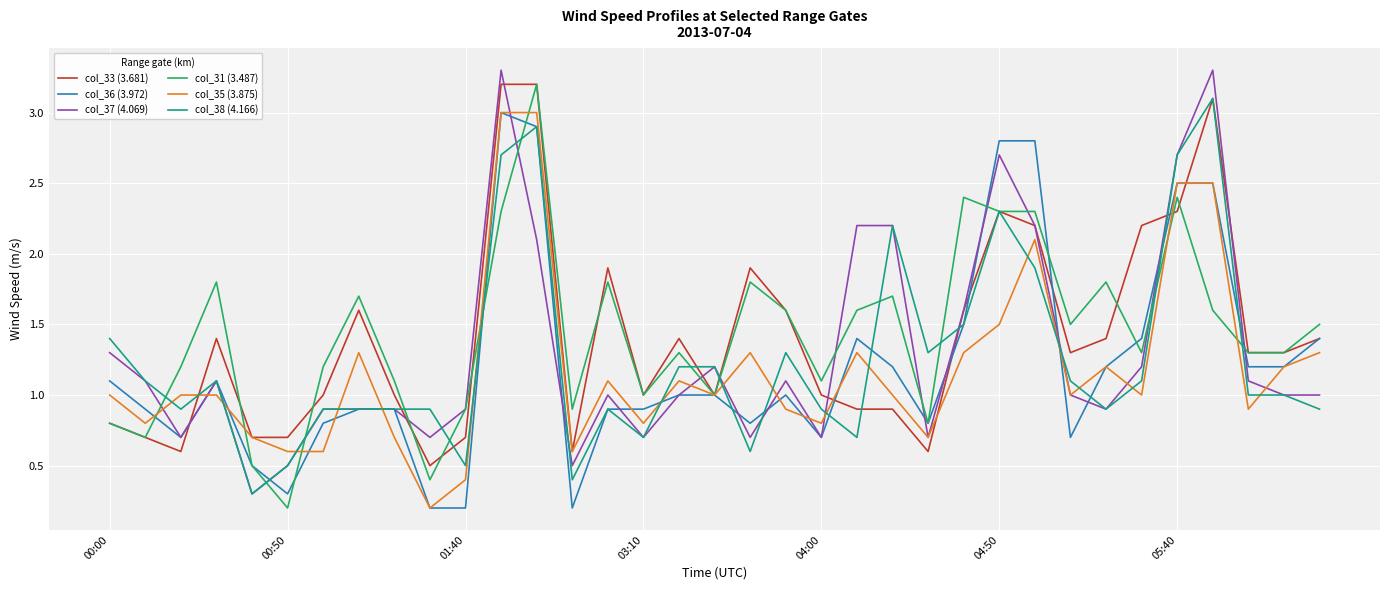

What are all the series names shown in the legend?

col_33 (3.681), col_36 (3.972), col_37 (4.069), col_31 (3.487), col_35 (3.875), col_38 (4.166)